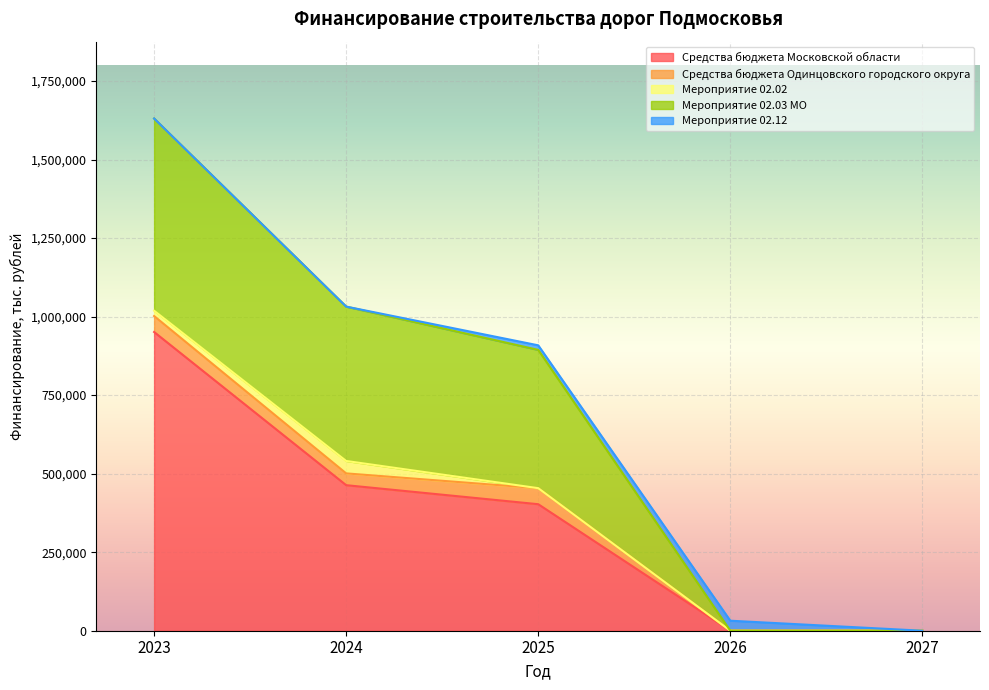

At which label is Средства бюджета Одинцовского городского округа closest to 25526?

2024